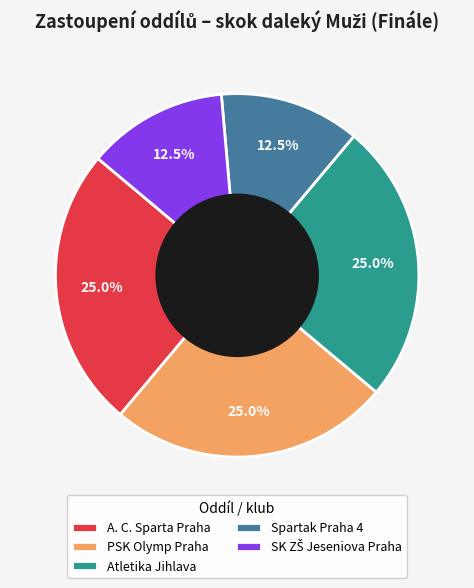

True or false: A. C. Sparta Praha accounts for 25% of the total.

True